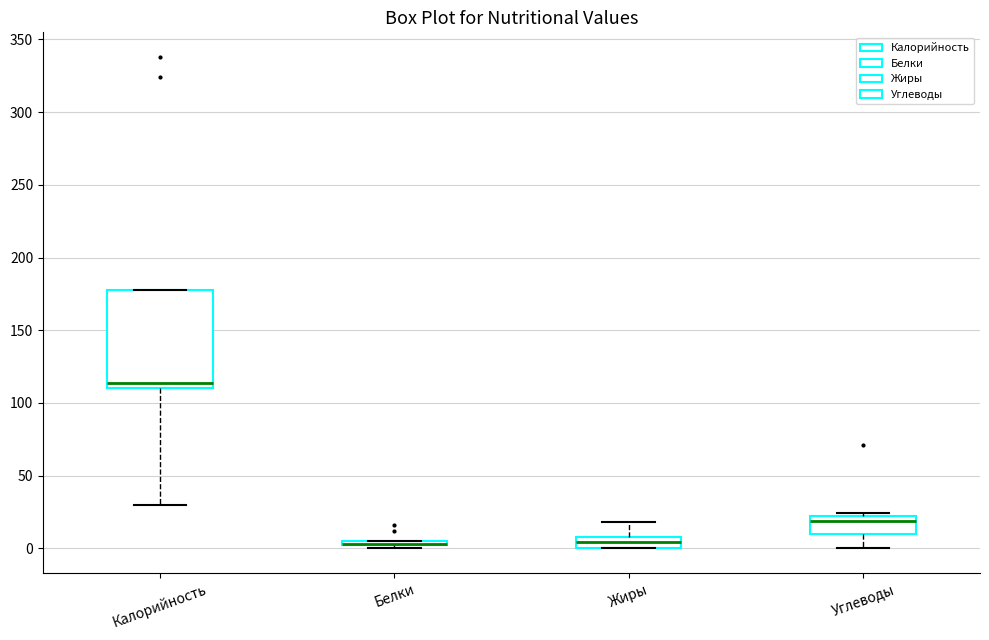

Comparing the boxes themselves (not the whiskers), which one is the tallest?

Калорийность